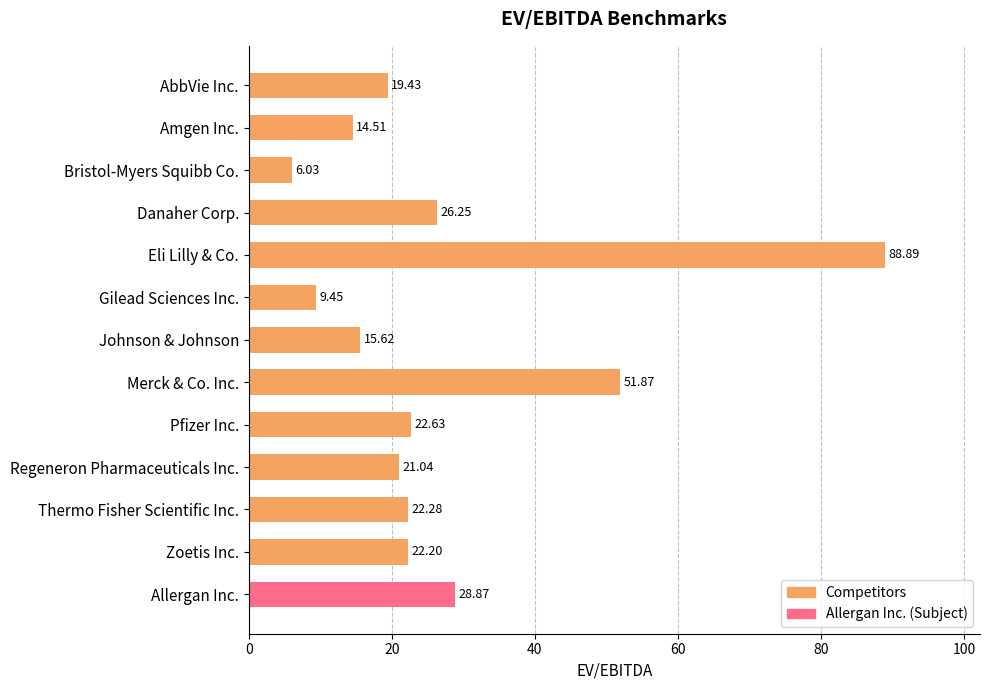

How many data points are above 22?

7